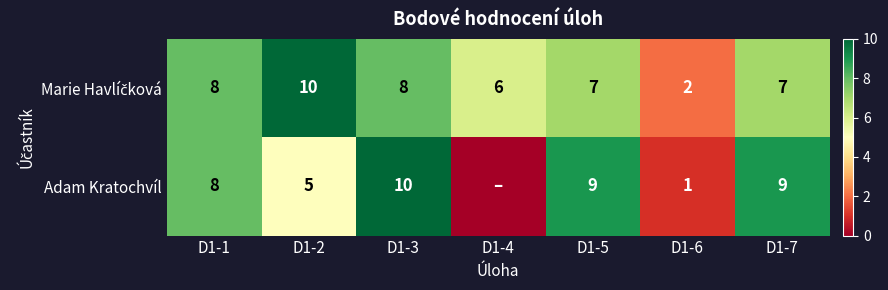

Between D1-2 and D1-5, which series saw the biggest shift?

Adam Kratochvíl